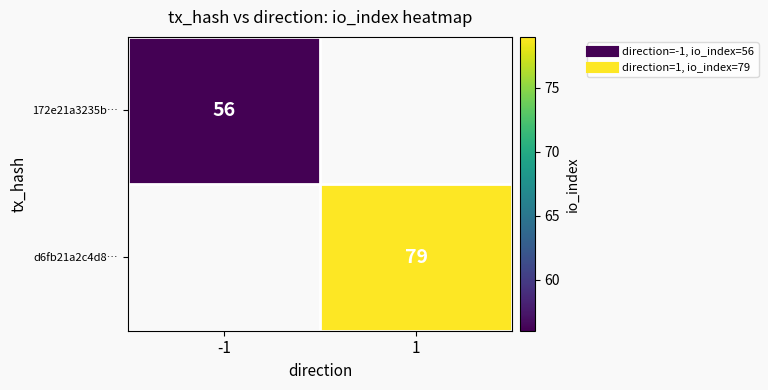

How many values in 172e21a3235b… are above zero?

1